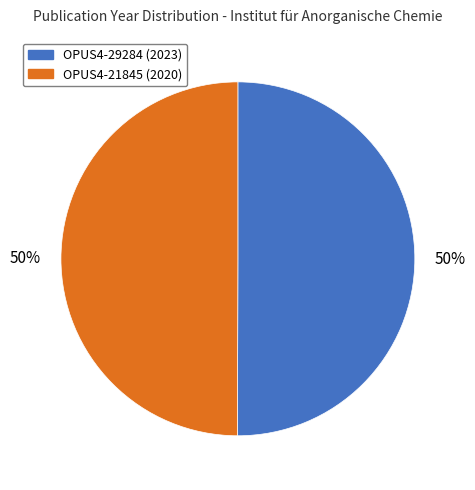

The OPUS4-29284 slice represents 50% of the pie. True or false?

True